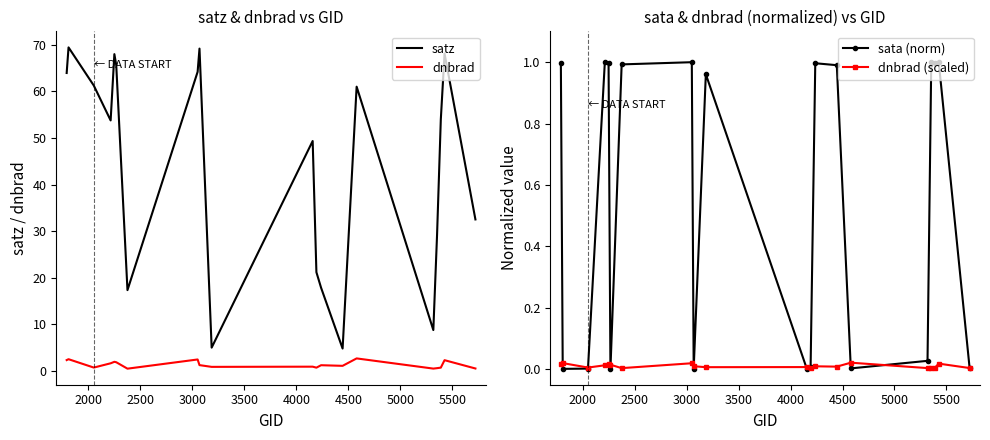

True or false: dnbrad (scaled) has more than 1 interior local peaks.

True